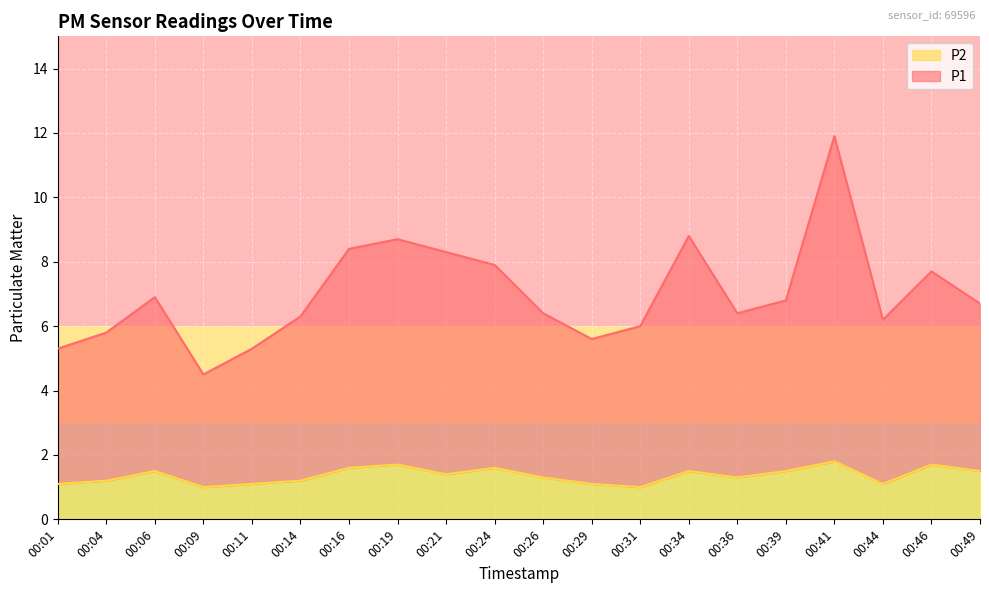

Reading left to right, what are all the values shown in this chart?

P1: 00:01=5.3	00:04=5.8	00:06=6.9	00:09=4.5	00:11=5.3	00:14=6.3	00:16=8.4	00:19=8.7	00:21=8.3	00:24=7.9	00:26=6.4	00:29=5.6	00:31=6.0	00:34=8.8	00:36=6.4	00:39=6.8	00:41=11.9	00:44=6.2	00:46=7.7	00:49=6.7
P2: 00:01=1.1	00:04=1.2	00:06=1.5	00:09=1.0	00:11=1.1	00:14=1.2	00:16=1.6	00:19=1.7	00:21=1.4	00:24=1.6	00:26=1.3	00:29=1.1	00:31=1.0	00:34=1.5	00:36=1.3	00:39=1.5	00:41=1.8	00:44=1.1	00:46=1.7	00:49=1.5